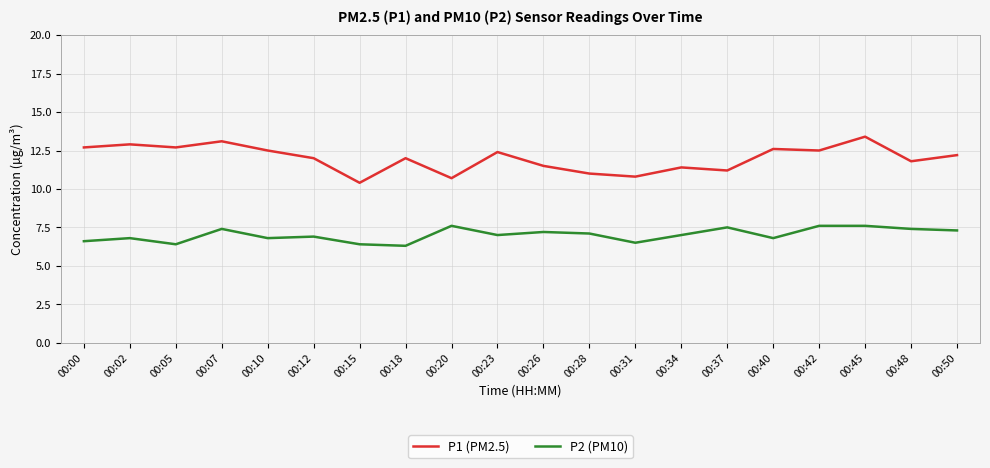

Reading left to right, extract all data points from this chart.

P1 (PM2.5): 12.7	12.9	12.7	13.1	12.5	12.0	10.4	12.0	10.7	12.4	11.5	11.0	10.8	11.4	11.2	12.6	12.5	13.4	11.8	12.2
P2 (PM10): 6.6	6.8	6.4	7.4	6.8	6.9	6.4	6.3	7.6	7.0	7.2	7.1	6.5	7.0	7.5	6.8	7.6	7.6	7.4	7.3